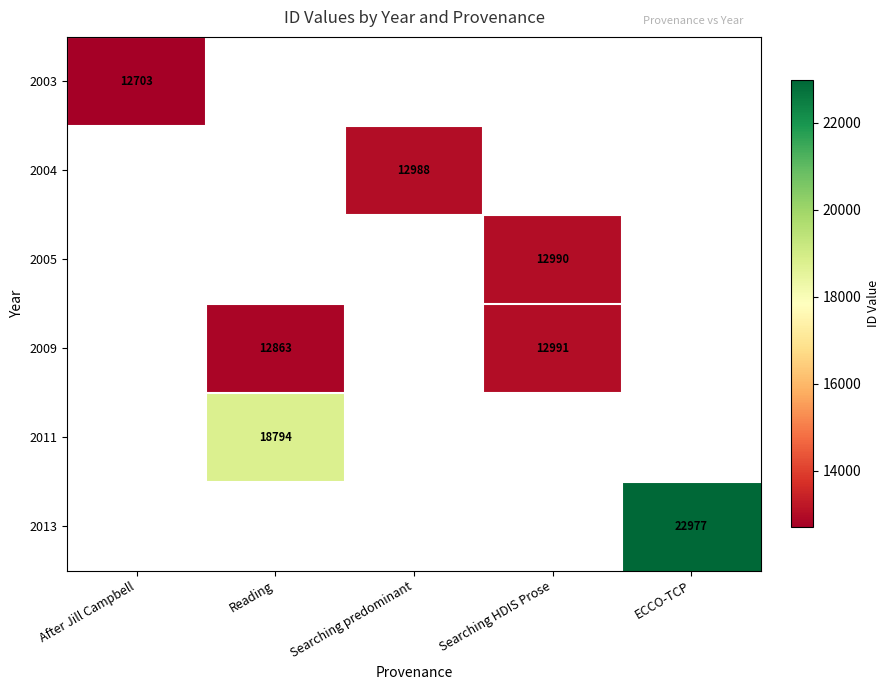

The 2013 series shows 22977 at ECCO-TCP. True or false?

True